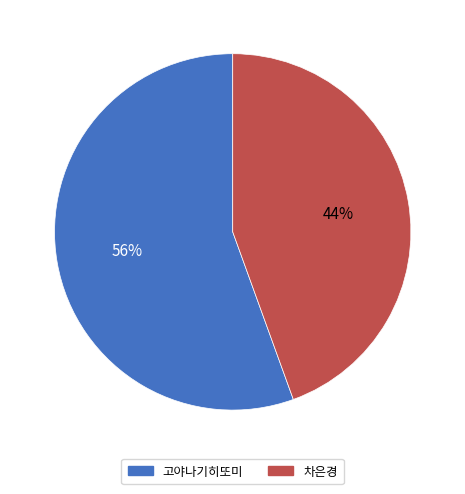

Is 고야나기히또미 the majority of the pie?

Yes